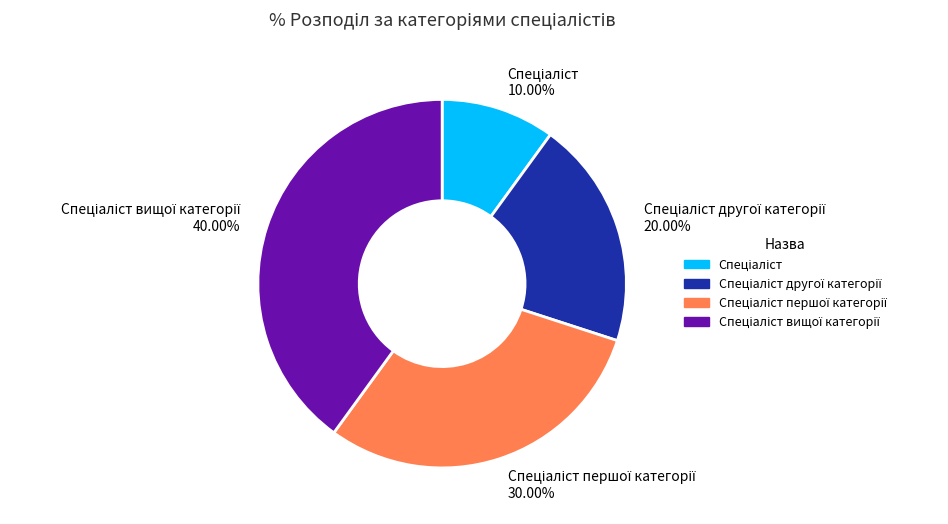

Is there any slice that represents more than half of the pie?

No